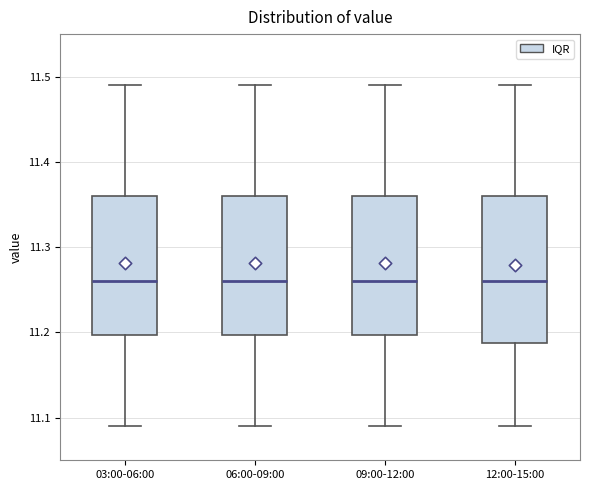

Where does the median line of the box for 03:00-06:00 sit on the y-axis? The values are not printed on the chart, so give them approximately, as read against the axis.

11.26